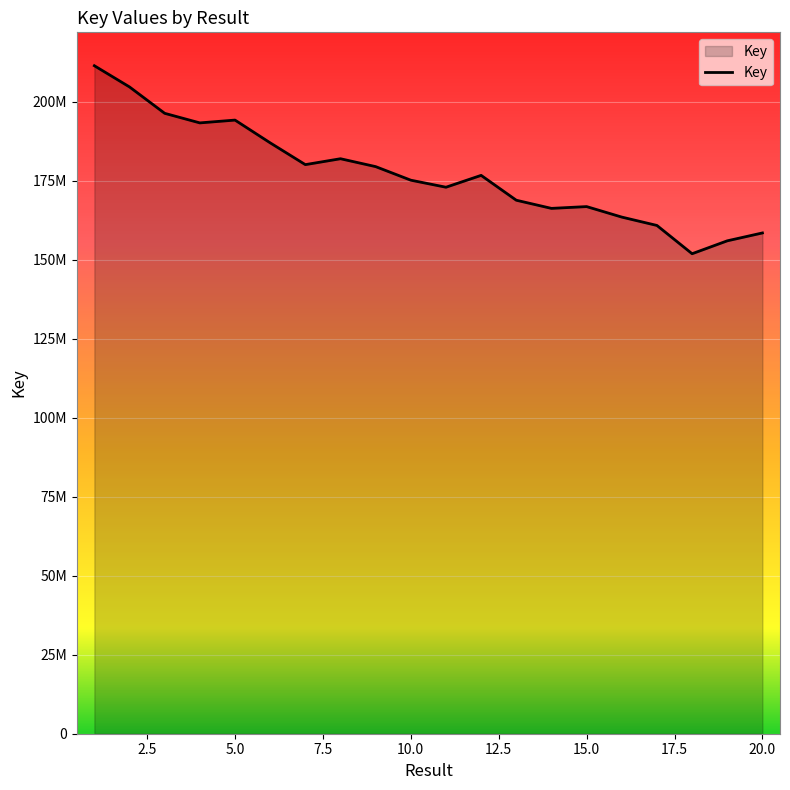

Does the chart display data point markers on the line(s)?

No